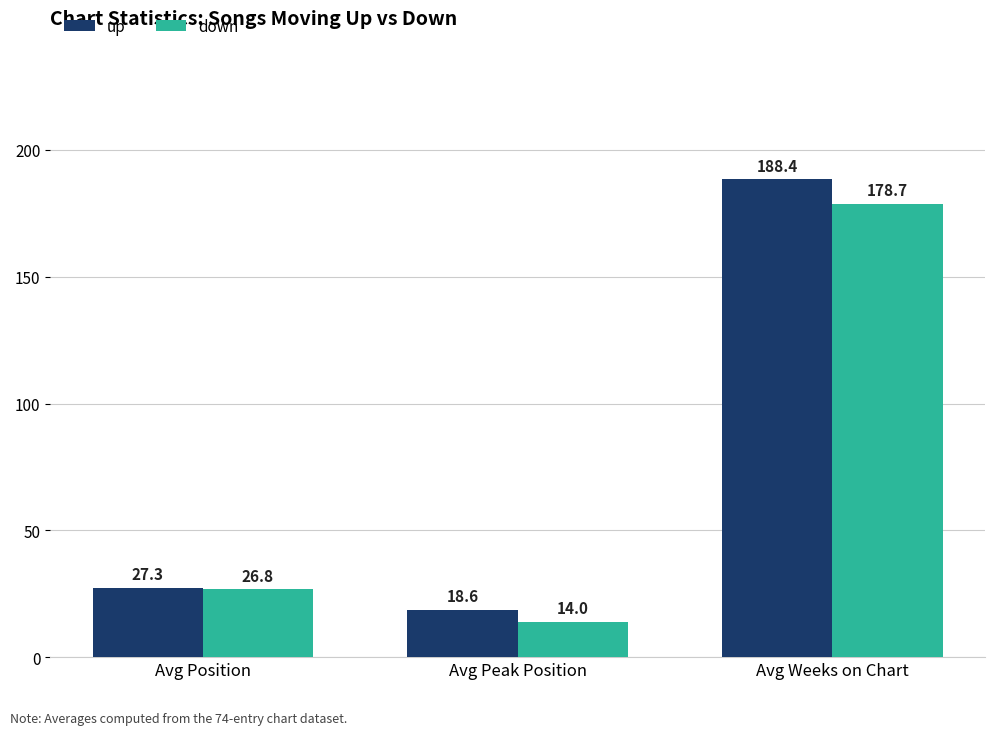

What is the highest value of the down series?

178.7